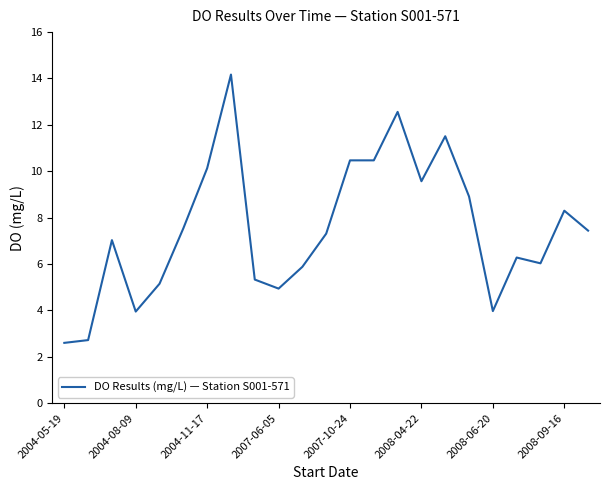

What is the maximum value shown in the chart?

14.2